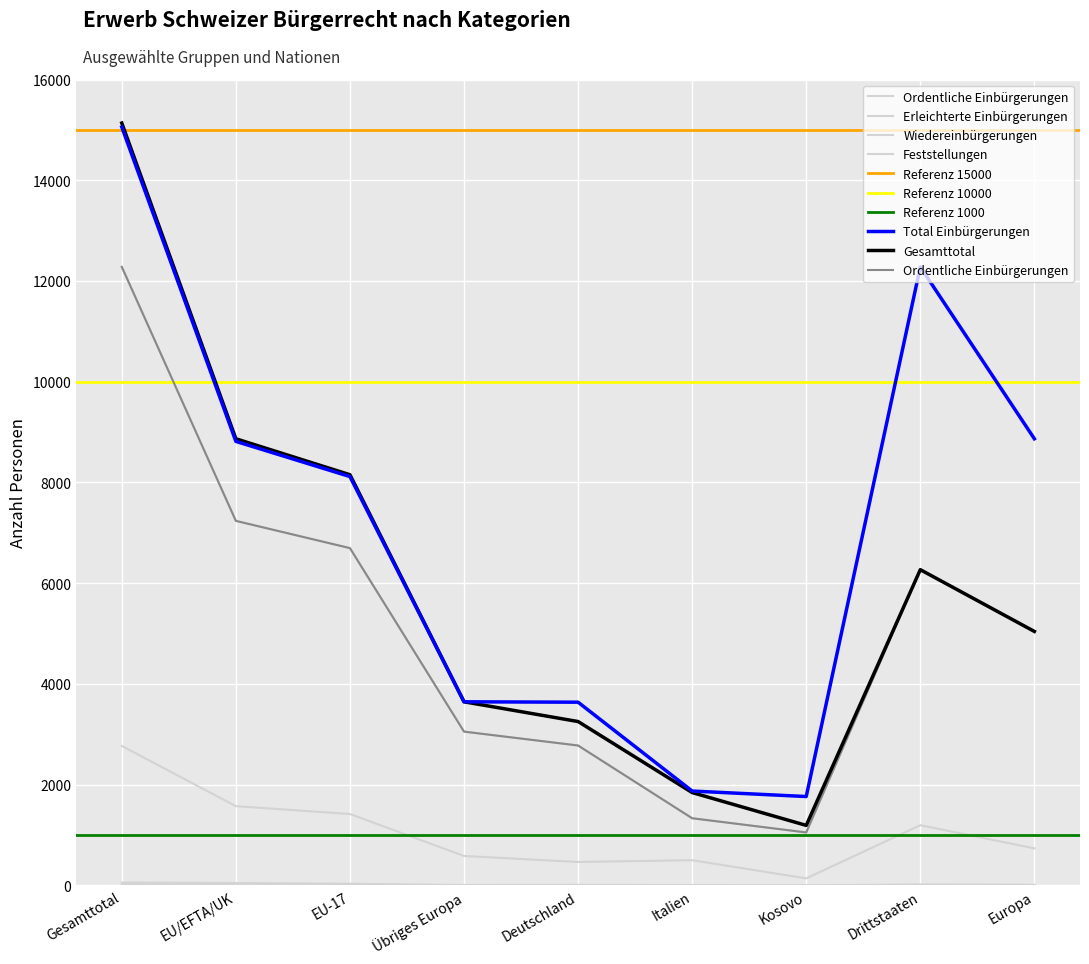

How many interior local peaks does the Erleichterte Einbürgerungen series have?

2